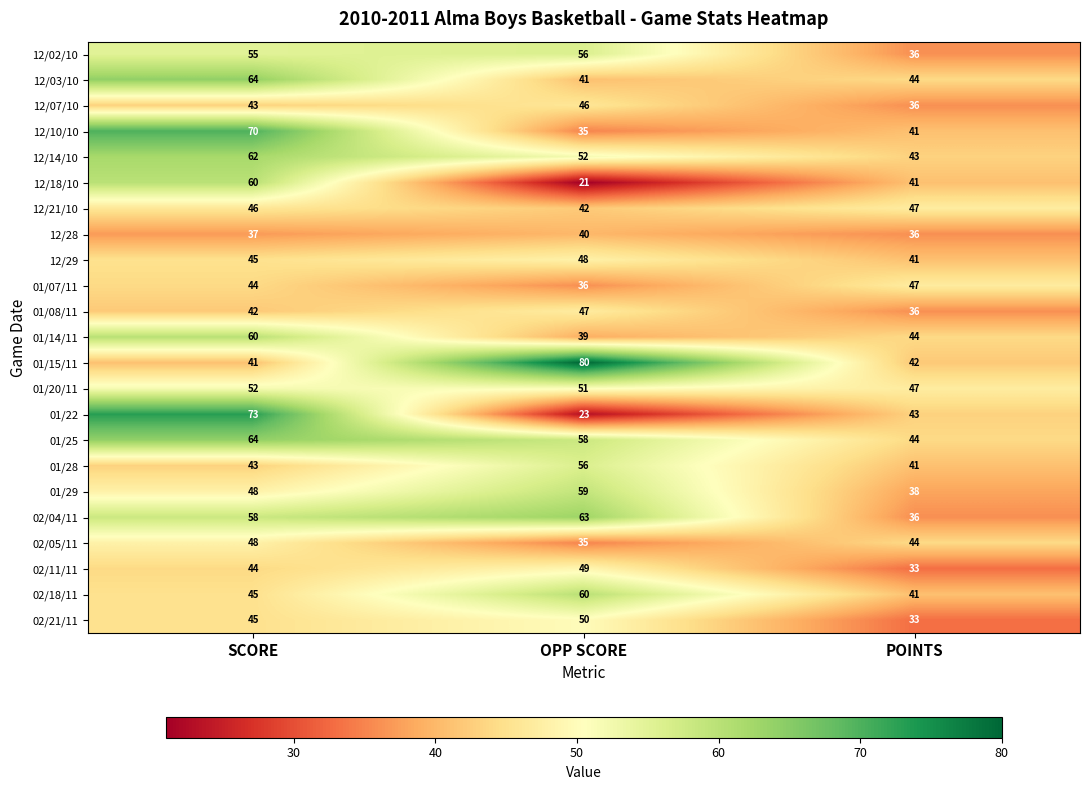

How many data points does each series have?

3